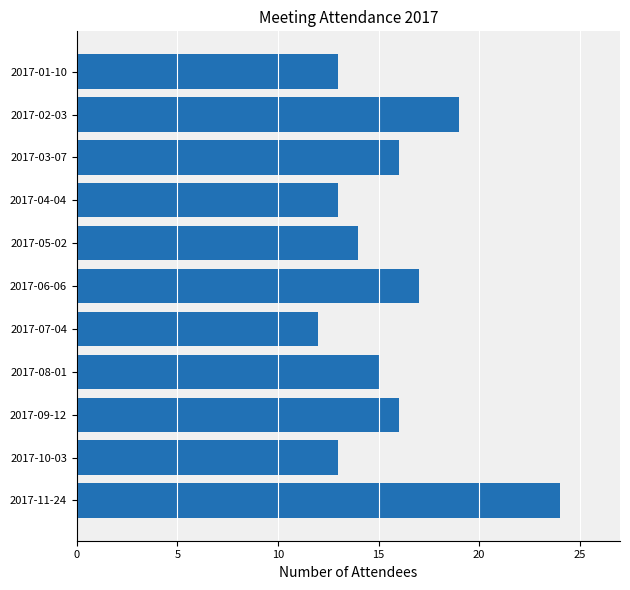

Between 2017-07-04 and 2017-05-02, which is larger?

2017-05-02